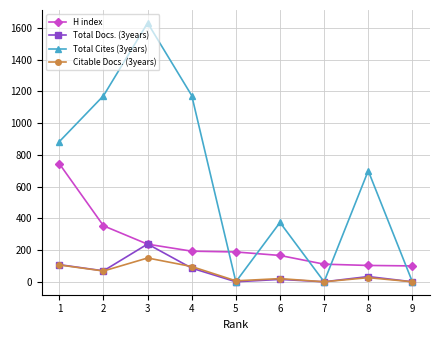

At which label does Citable Docs. (3years) first exceed 26?

1